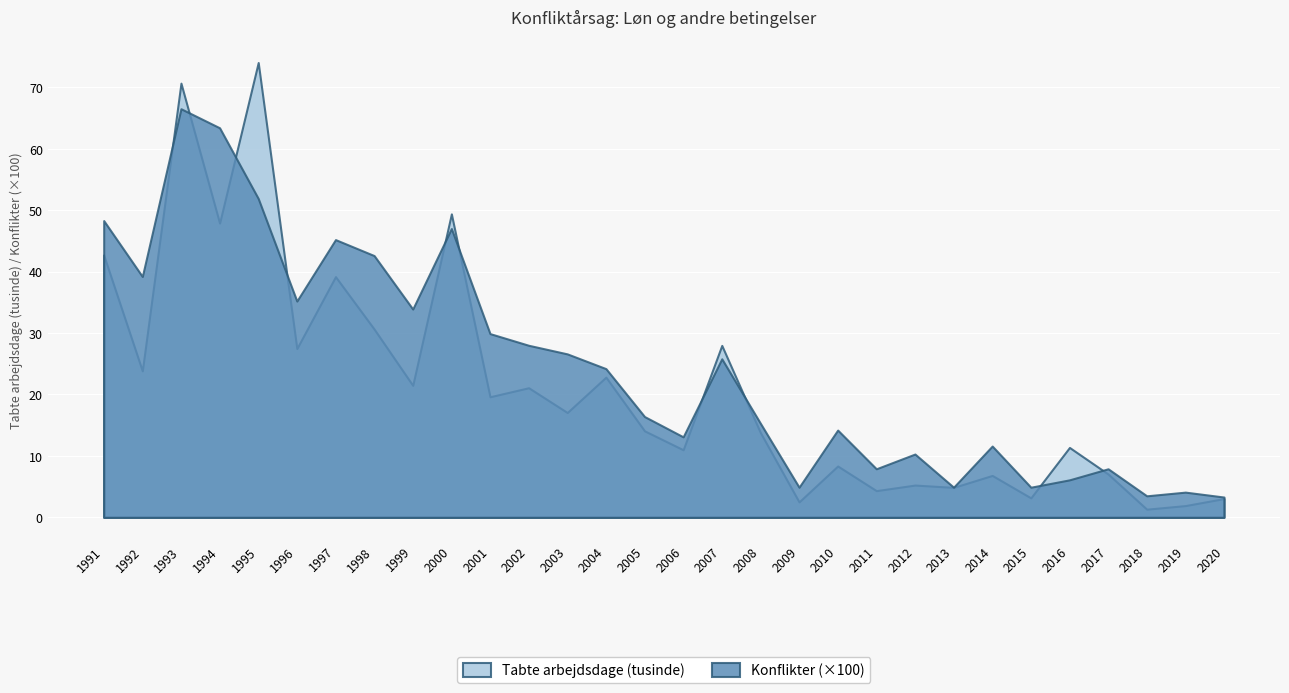

List the series in order of their peak value, highest first.

Tabte arbejdsdage (tusinde), Konflikter (×100)